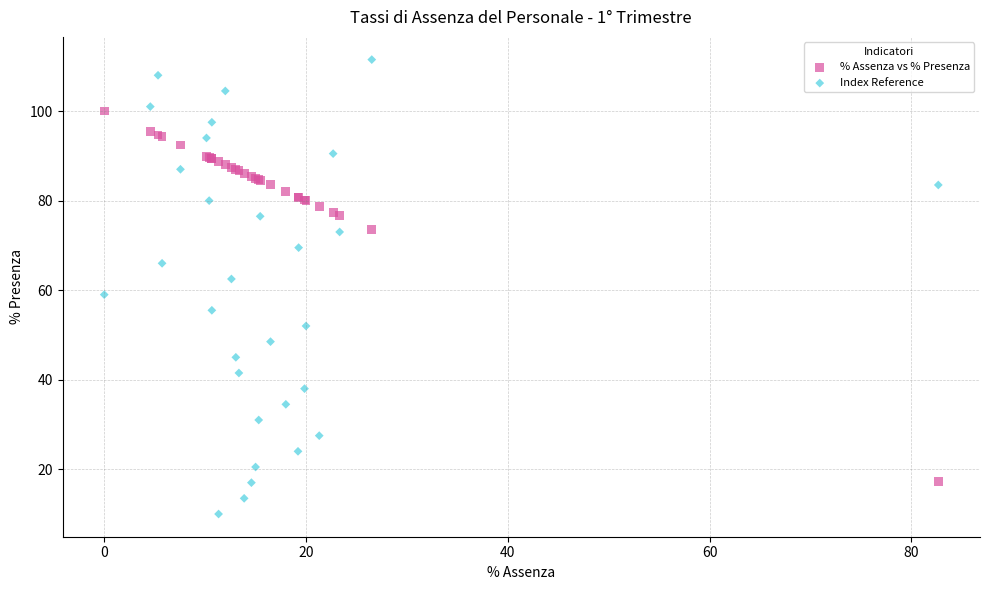

Which series reaches the minimum Y coordinate?

Index Reference